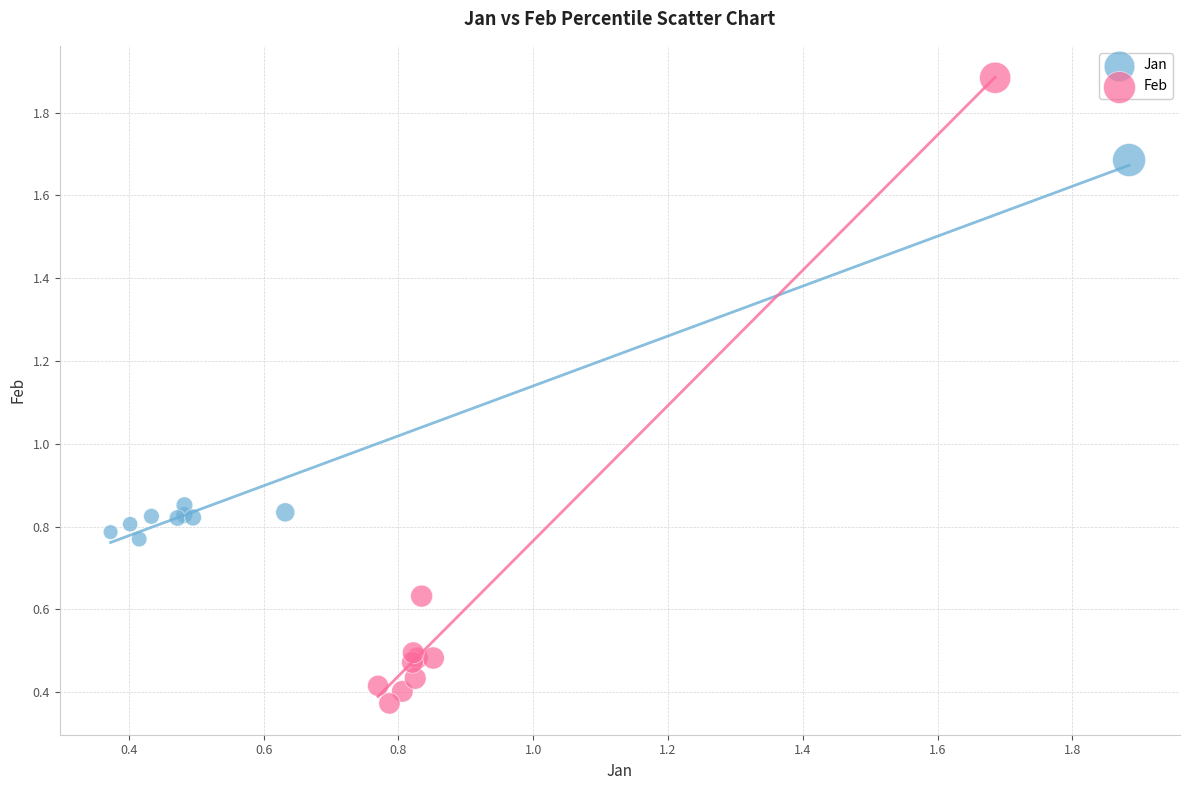

Which series has the widest spread of Y values?

Feb